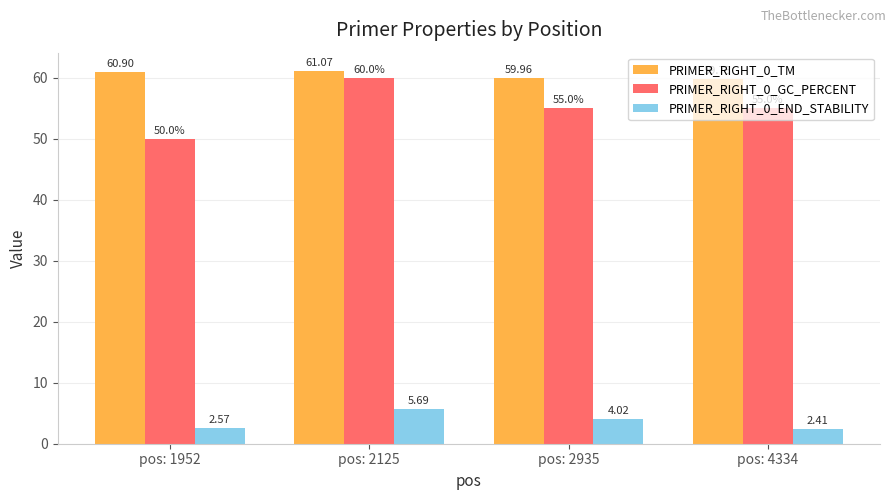

What is the spread (max minus min) of values at pos: 2935?

55.9